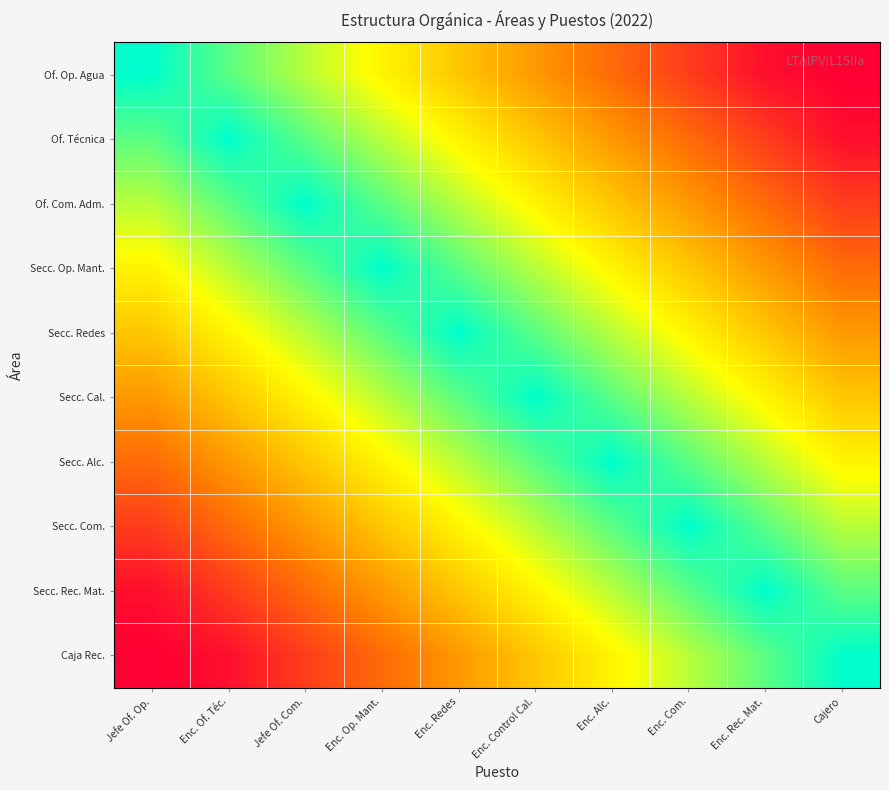

What is the difference between the highest and lowest values at Enc. Alc.?

72